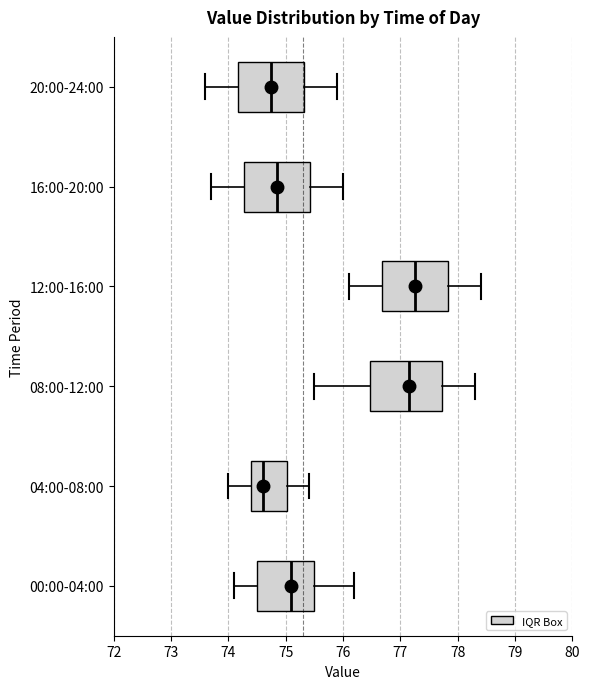

Reading bottom to top, transcribe this box plot: for each box, give where its median line is, the range the box spans, and where its two whiskers end, as read against the x-axis. The values are not printed on the chart, so give them approximately, as read against the axis.

00:00-04:00: median 75.1, box 74.5 to 75.5, whiskers 74.1 to 76.2
04:00-08:00: median 74.6, box 74.4 to 75.0, whiskers 74.0 to 75.4
08:00-12:00: median 77.2, box 76.5 to 77.7, whiskers 75.5 to 78.3
12:00-16:00: median 77.3, box 76.7 to 77.8, whiskers 76.1 to 78.4
16:00-20:00: median 74.9, box 74.3 to 75.4, whiskers 73.7 to 76.0
20:00-24:00: median 74.8, box 74.2 to 75.3, whiskers 73.6 to 75.9